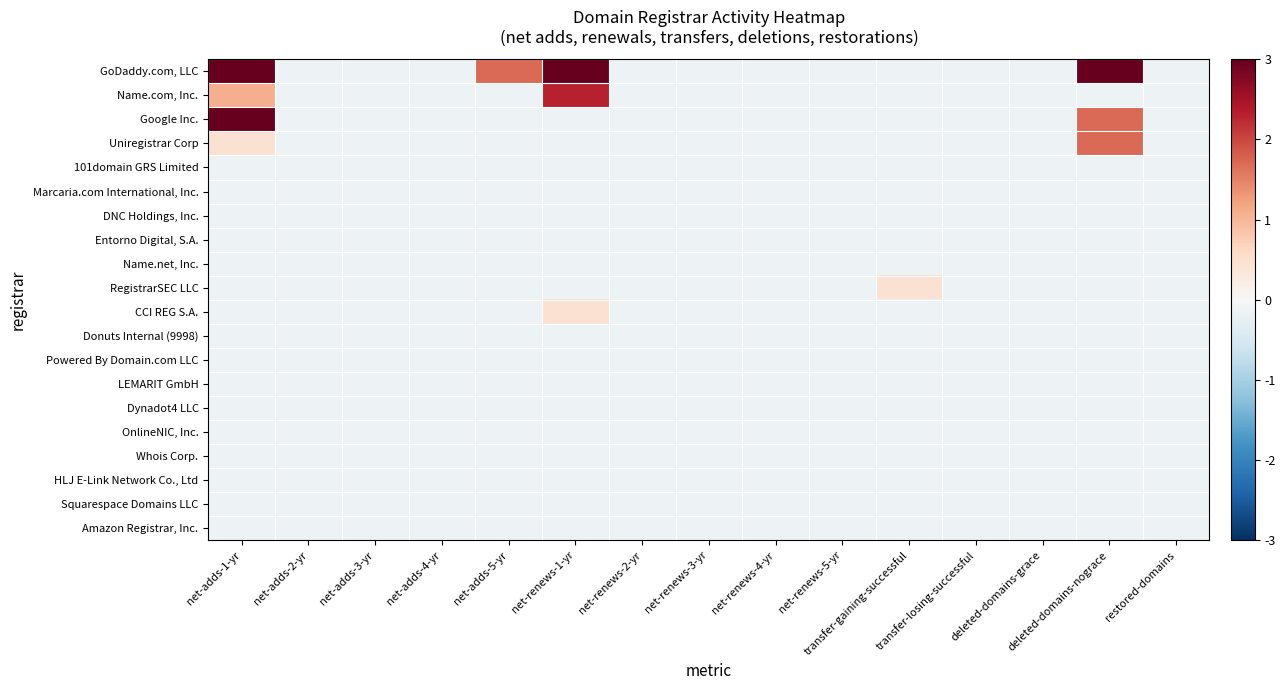

At transfer-gaining-successful, list the series in order from smallest to largest.

GoDaddy.com, LLC, Name.com, Inc., Google Inc., Uniregistrar Corp, 101domain GRS Limited, Marcaria.com International, Inc., DNC Holdings, Inc., Entorno Digital, S.A., Name.net, Inc., CCI REG S.A., Donuts Internal (9998), Powered By Domain.com LLC, LEMARIT GmbH, Dynadot4 LLC, OnlineNIC, Inc., Whois Corp., HLJ E-Link Network Co., Ltd, Squarespace Domains LLC, Amazon Registrar, Inc., RegistrarSEC LLC